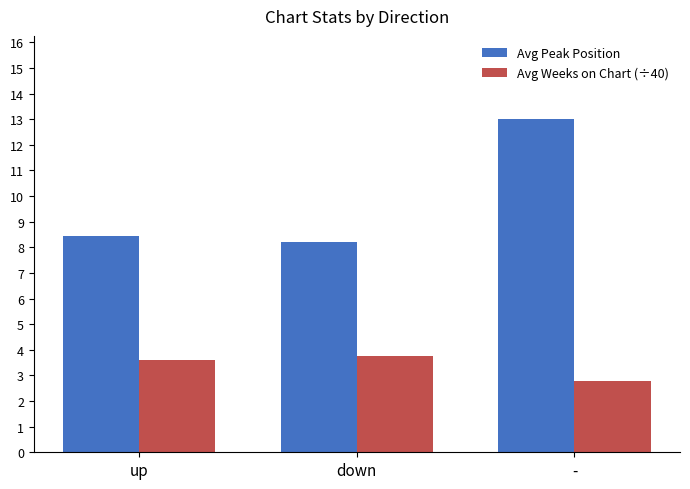

The value of Avg Weeks on Chart (÷40) at - is 1.7. True or false?

False